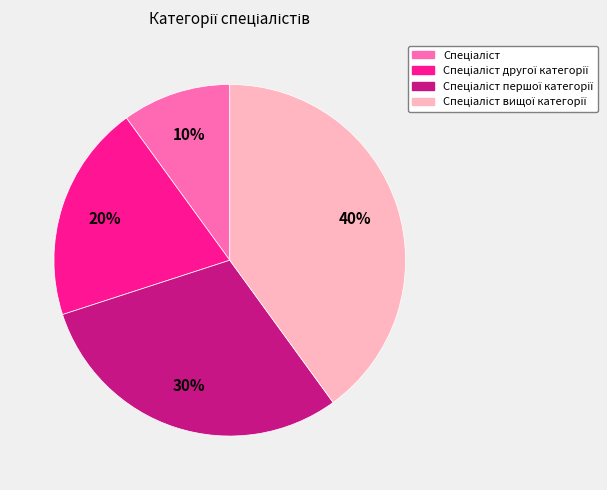

To the nearest percent, what is the average slice percentage?

25%